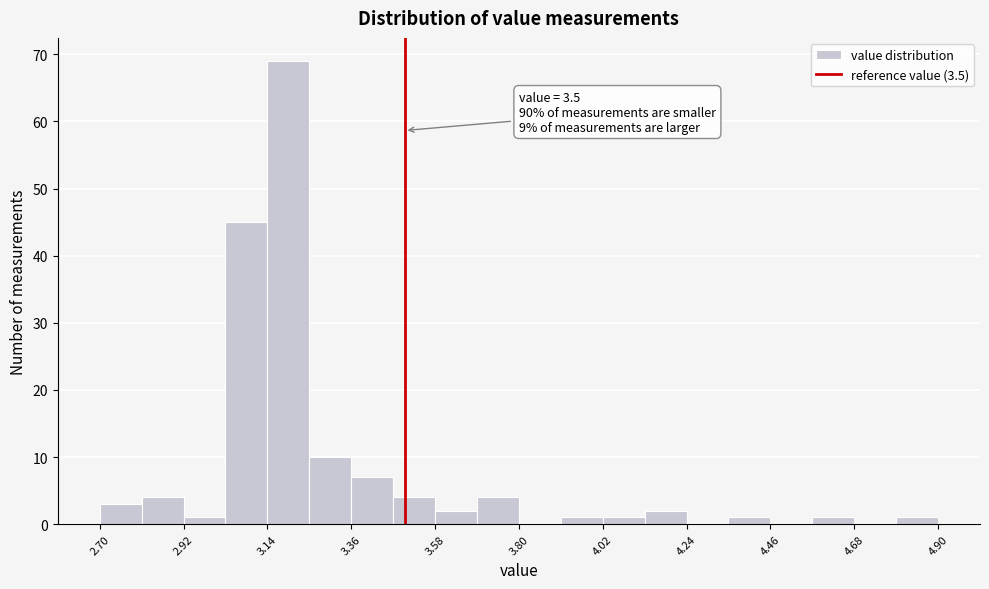

Around what value on the x-axis is the tallest bar? Give the approximate position of its centre, as read against the axis.

3.20